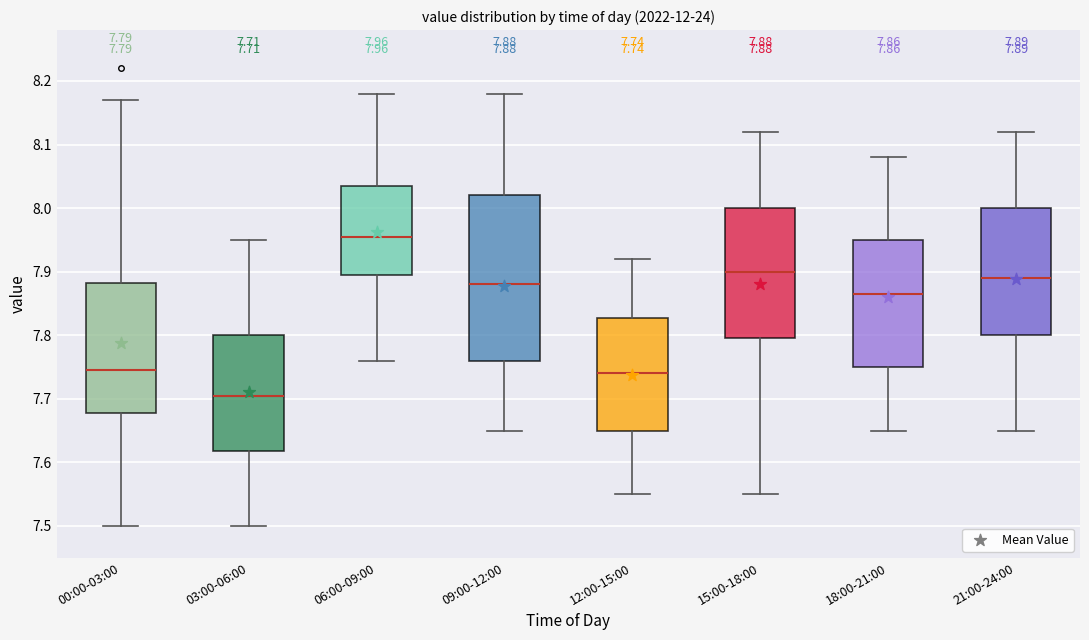

Which box has the highest median line?

06:00-09:00